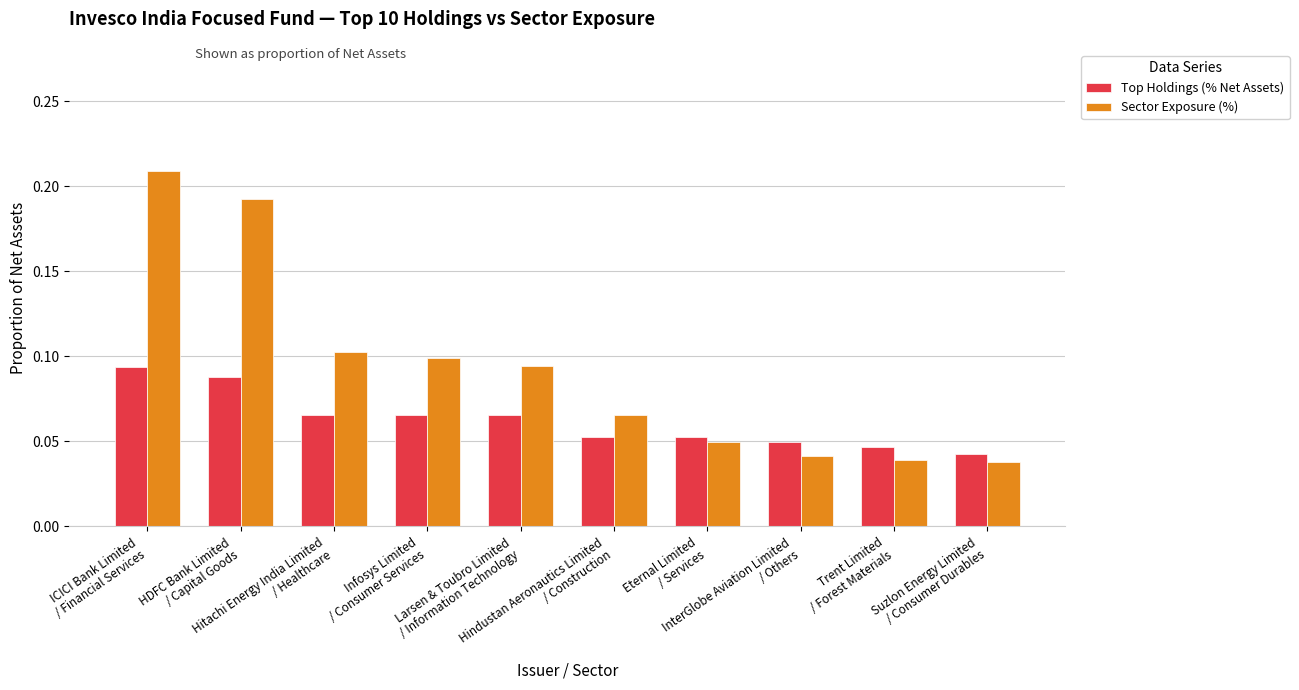

Which series has the largest range (max minus min)?

Sector Exposure (%)